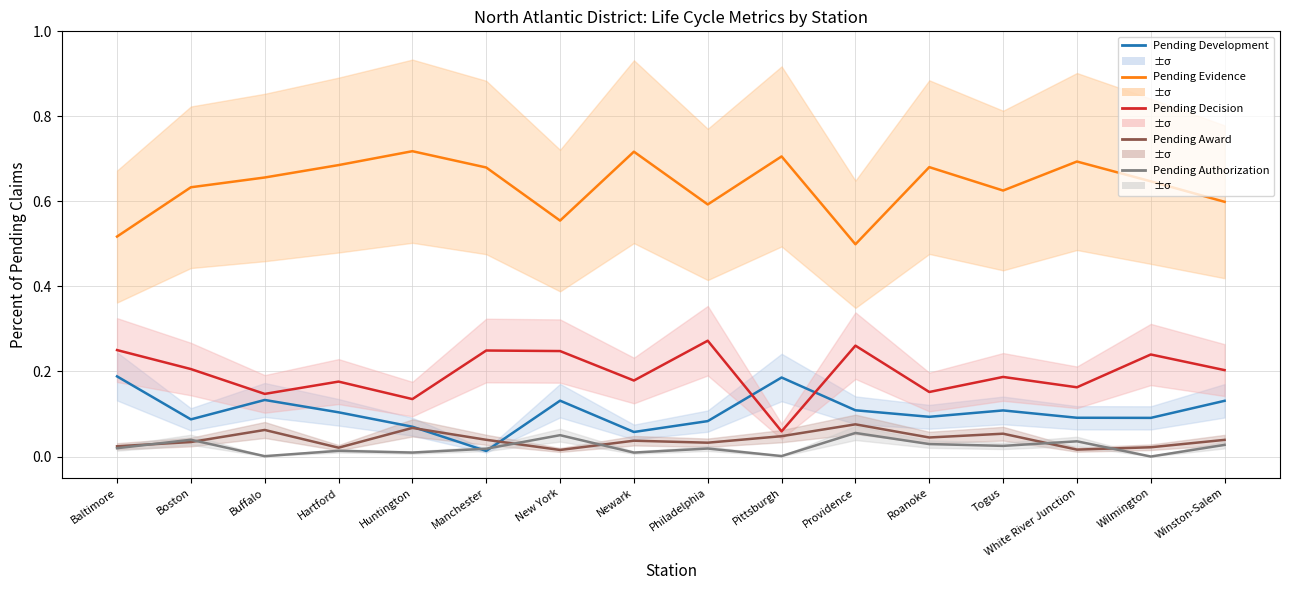

What value does the Pending Authorization series have at New York?

0.1